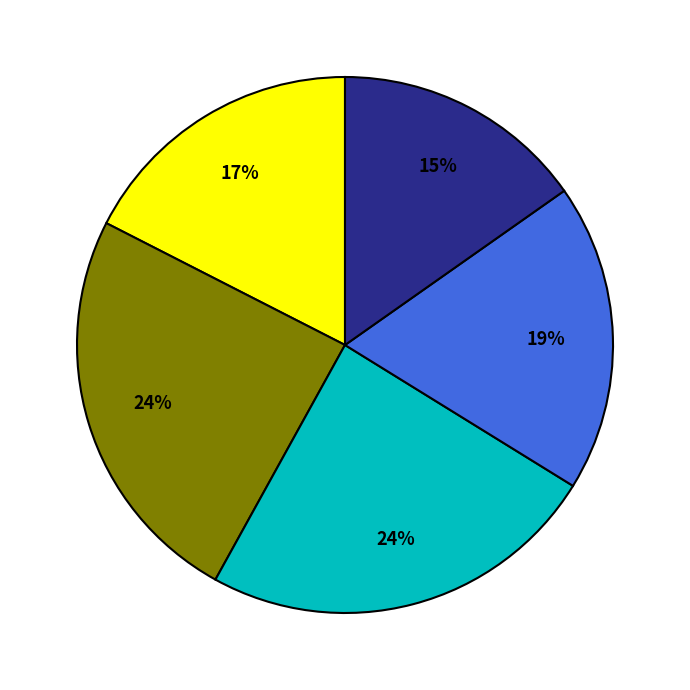

Is there any slice that represents more than half of the pie?

No